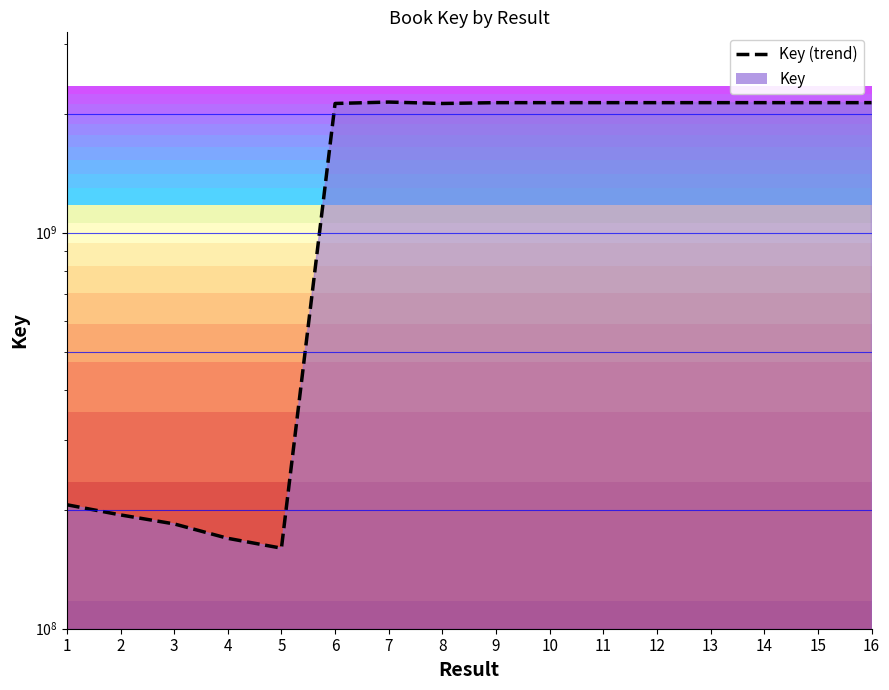

How many points are lower than both their immediate neighbors (excluding endpoints)?

5